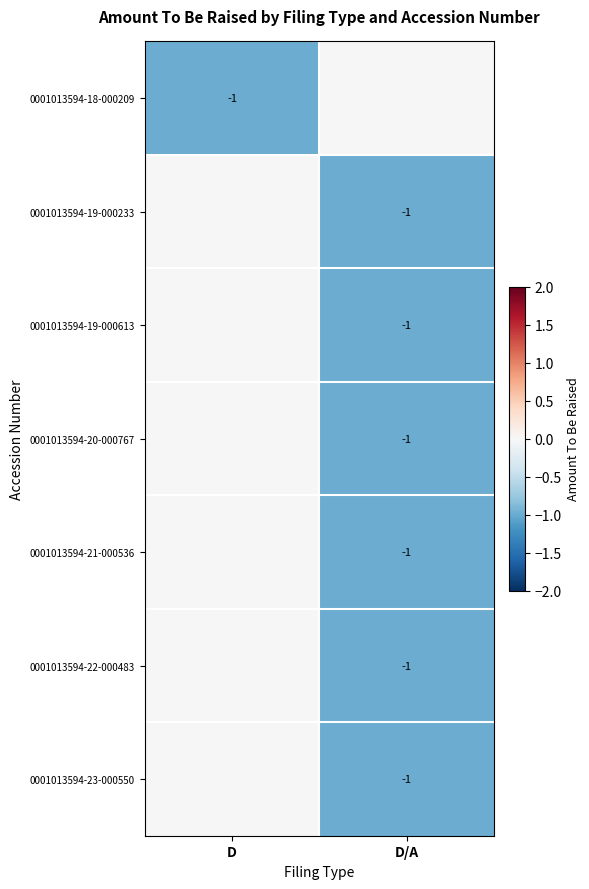

The 0001013594-21-000536 series shows 0 at D/A. True or false?

False